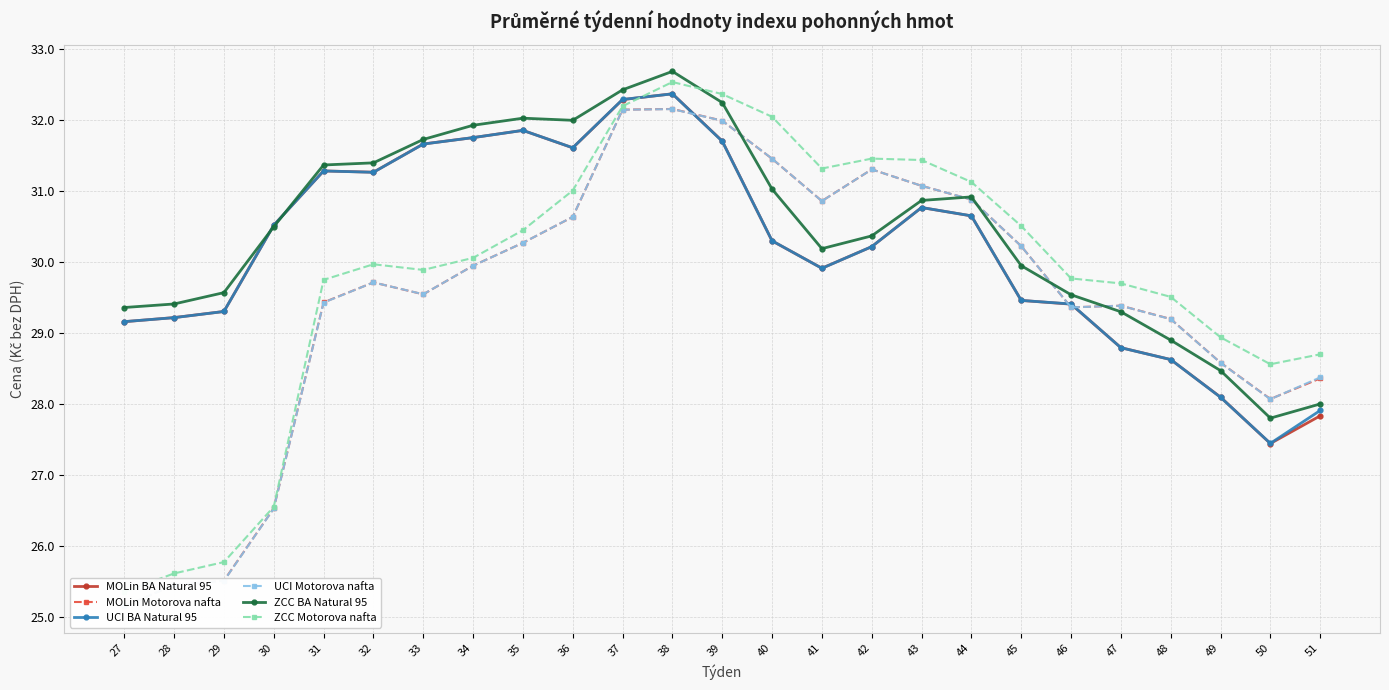

How many distinct data groups are displayed?

6